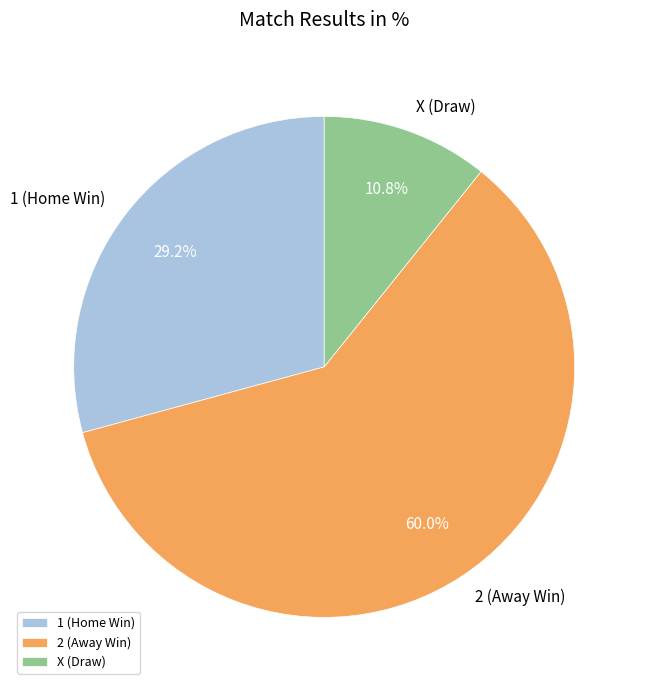

Which category has the biggest portion of the pie?

2 (Away Win)